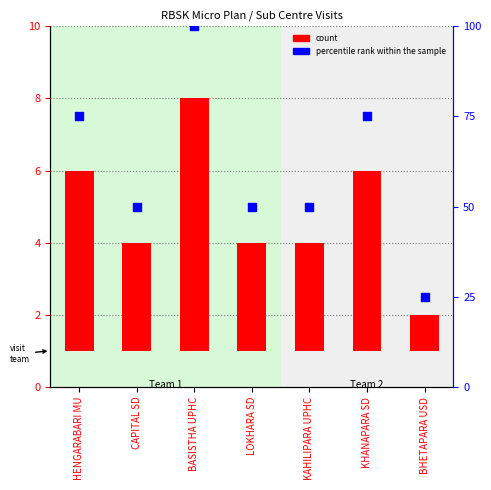

Which series reaches the minimum Y coordinate?

count